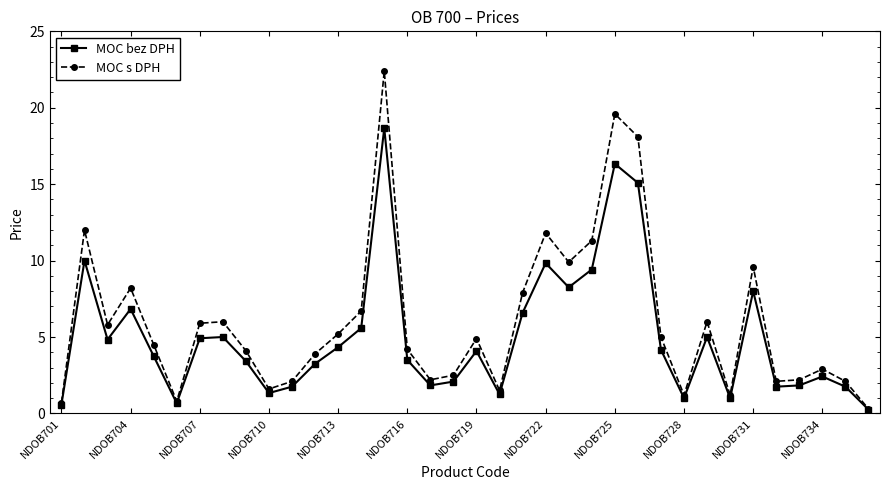

What is the highest value of the MOC bez DPH series?

18.7